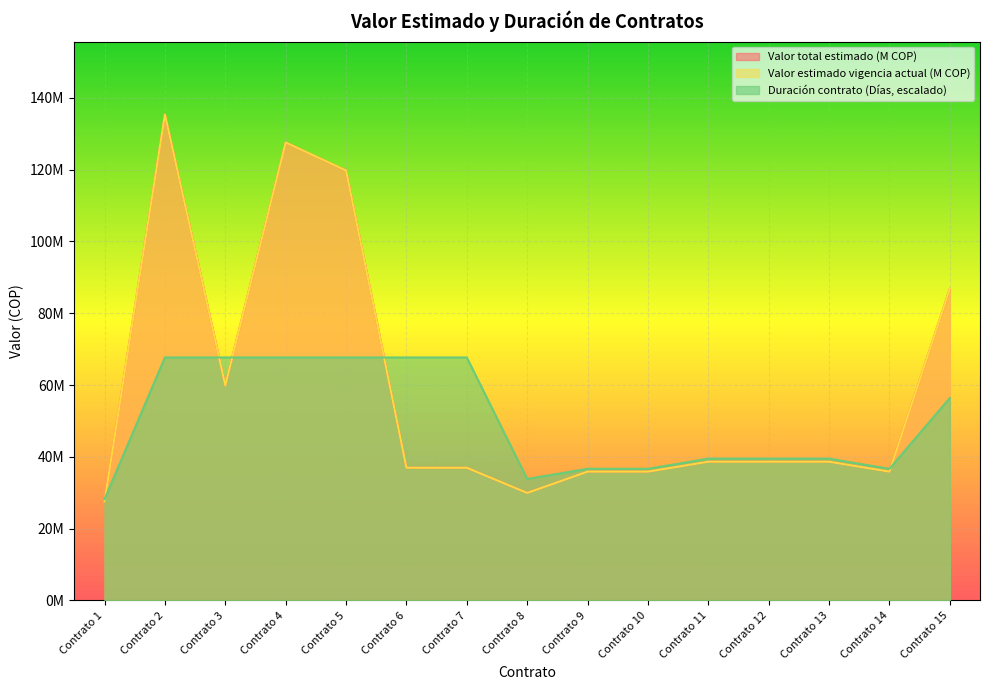

How many interior local valleys does the Valor total estimado (M COP) series have?

3